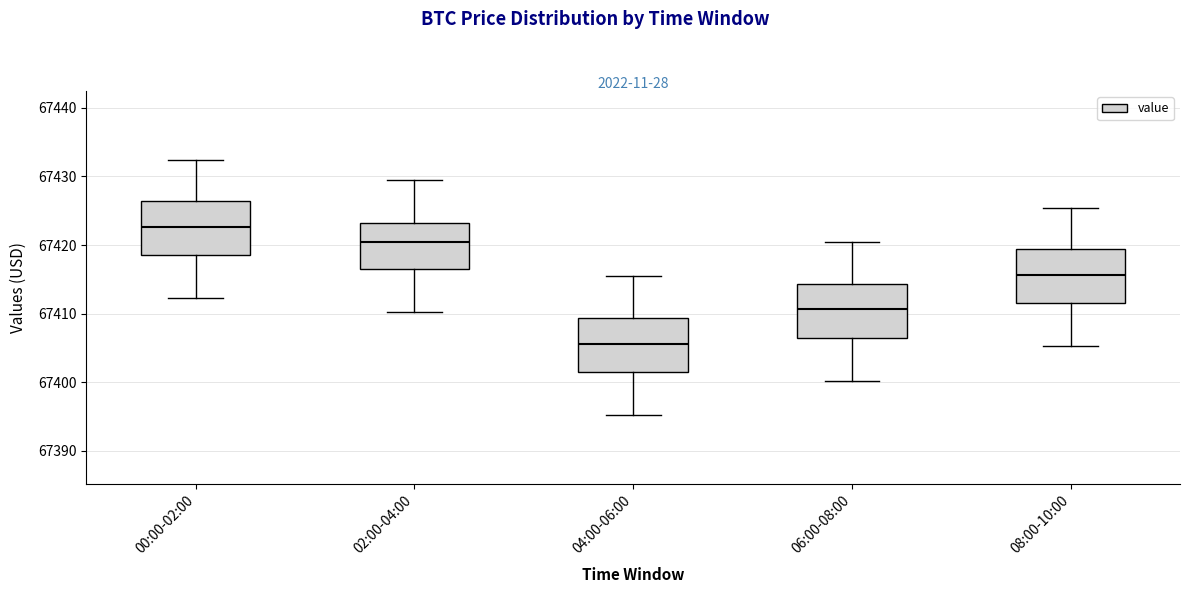

Which box's median line is the highest?

00:00-02:00